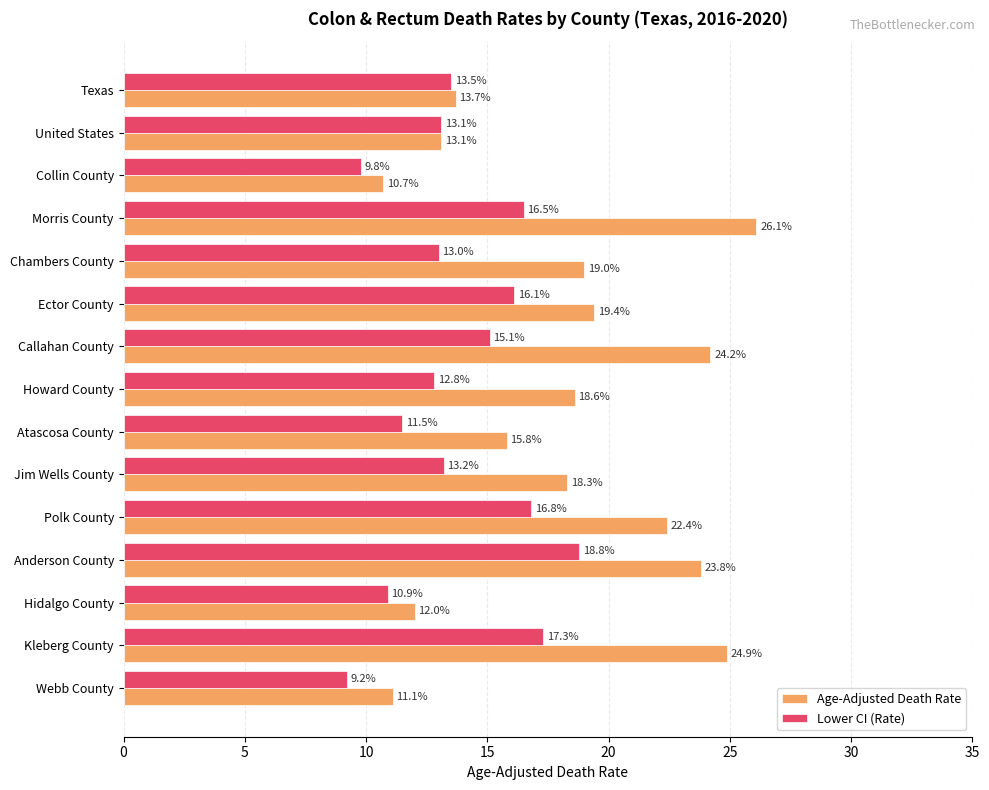

The Age-Adjusted Death Rate series shows 18.6 at Howard County. True or false?

True